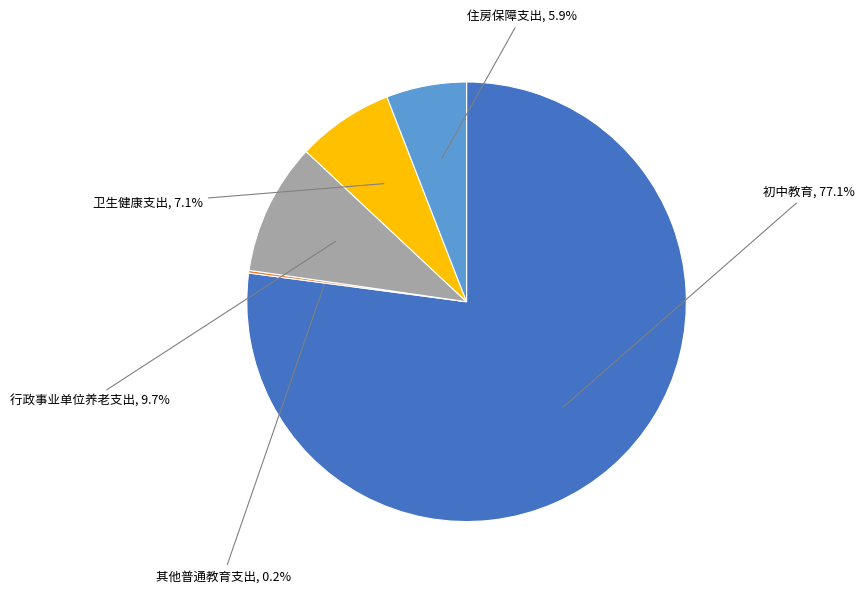

To the nearest percent, what percentage of the pie is 卫生健康支出?

7%